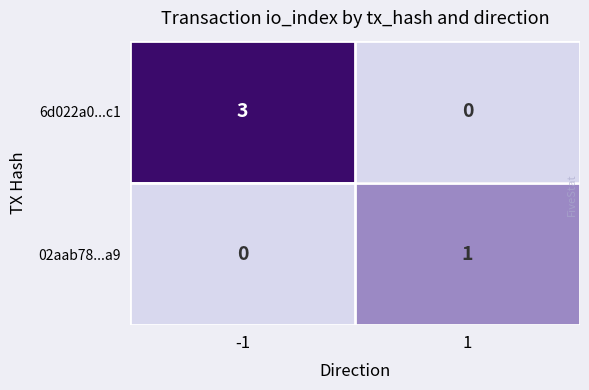

At how many categories does at least one series exceed 2?

1